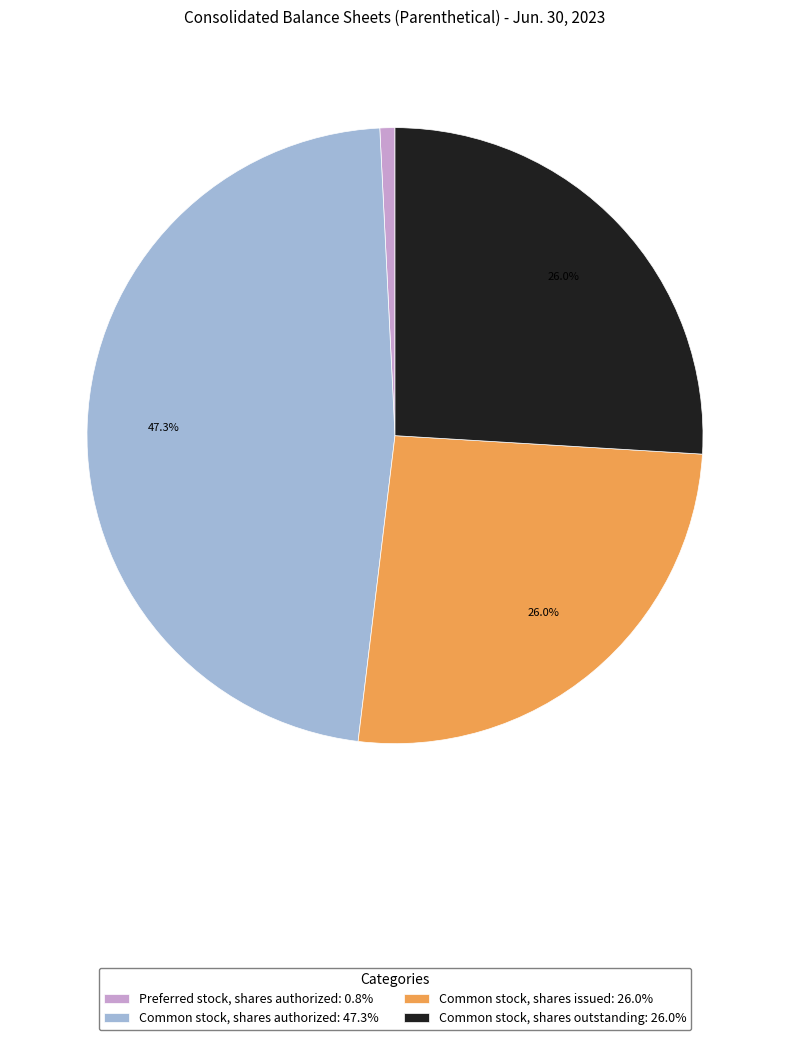

True or false: Common stock, shares outstanding accounts for 18% of the total.

False